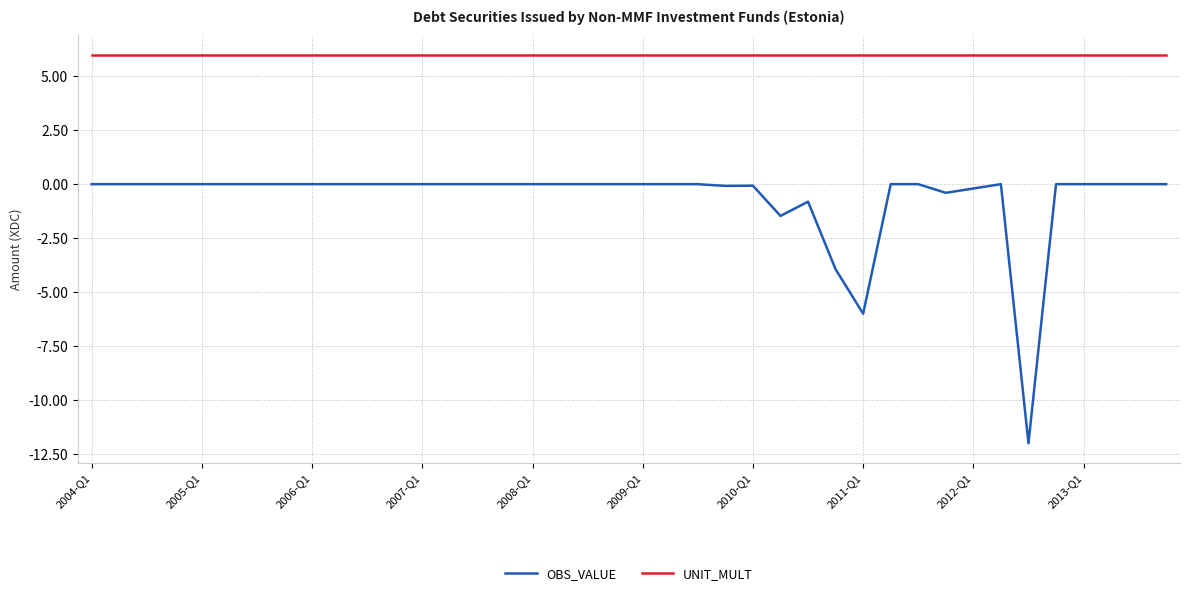

Which series has the largest range (max minus min)?

OBS_VALUE